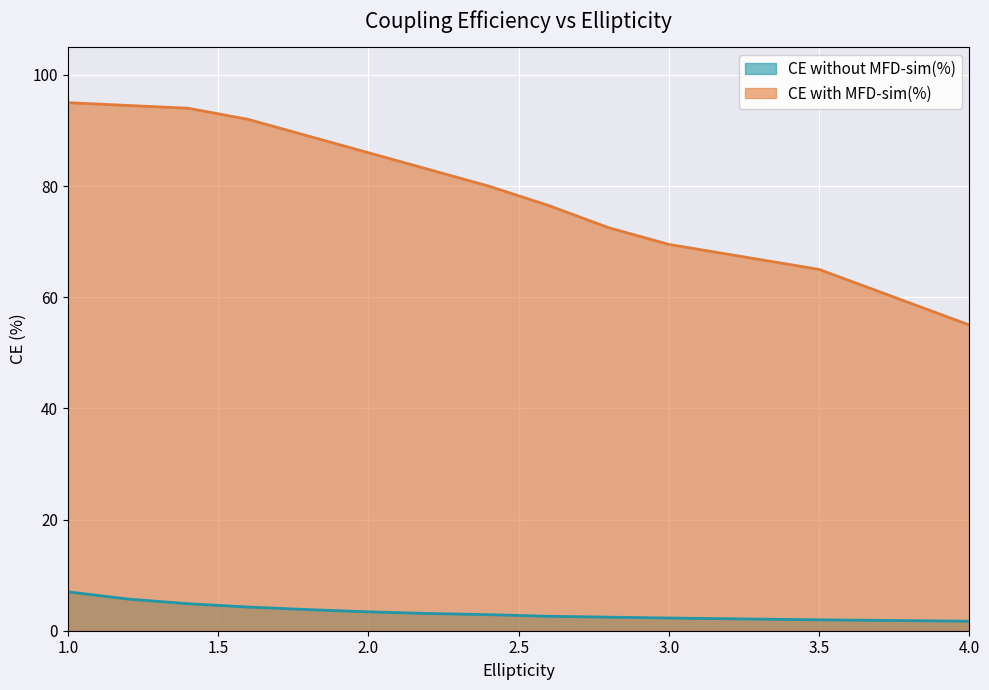

At which label is CE without MFD-sim(%) closest to 4?

1.8